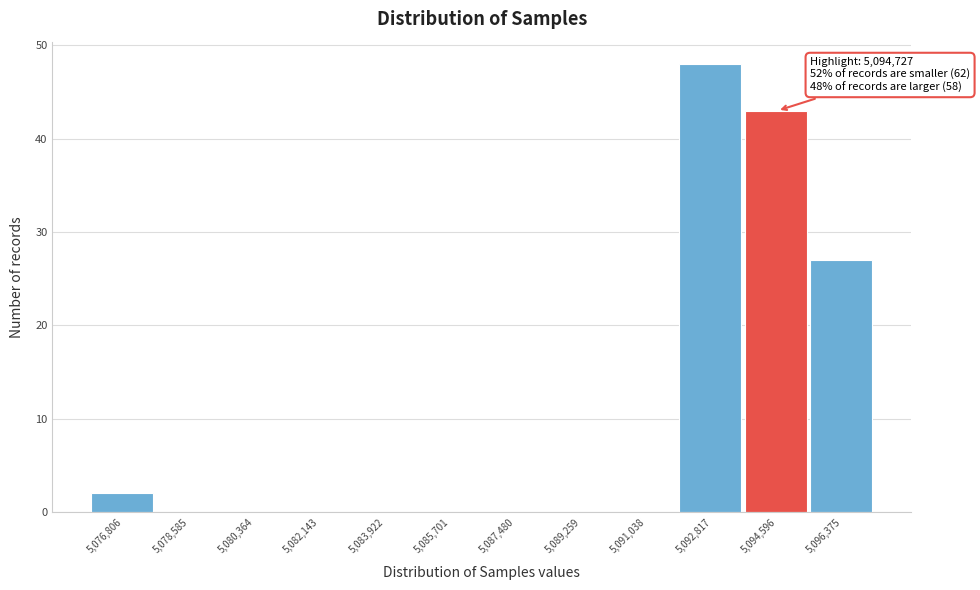

Reading right to left, transcribe all the data shown in this chart.

5,096,375=27	5,094,596=43	5,092,817=48	5,091,038=0	5,089,259=0	5,087,480=0	5,085,701=0	5,083,922=0	5,082,143=0	5,080,364=0	5,078,585=0	5,076,806=2